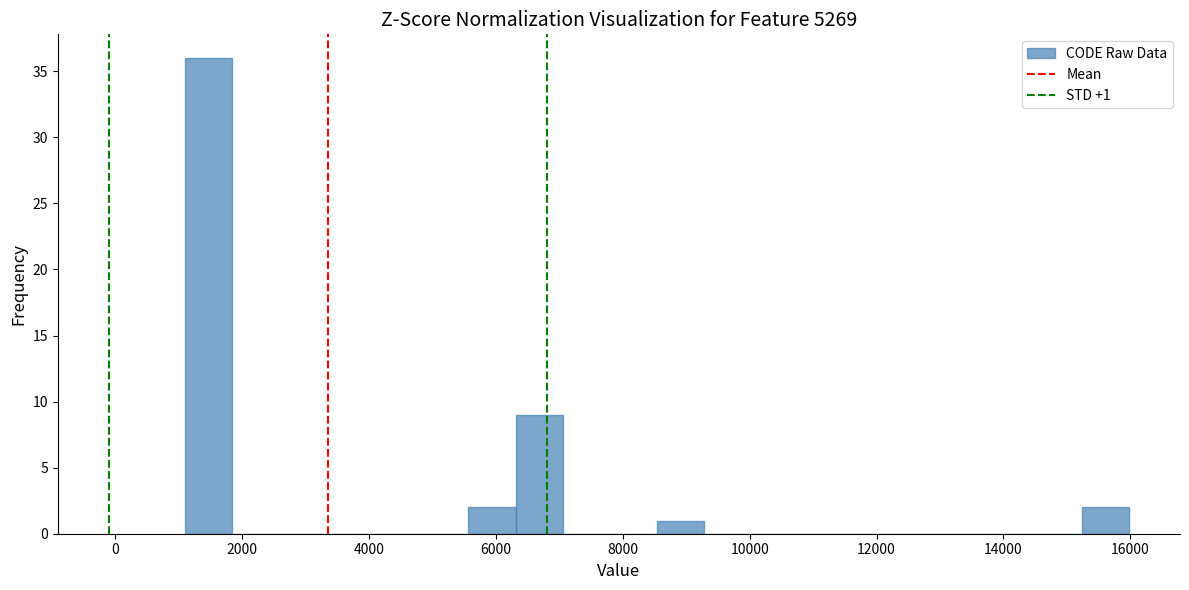

Read against the x-axis, roughly where is the centre of the tallest bar?

1400